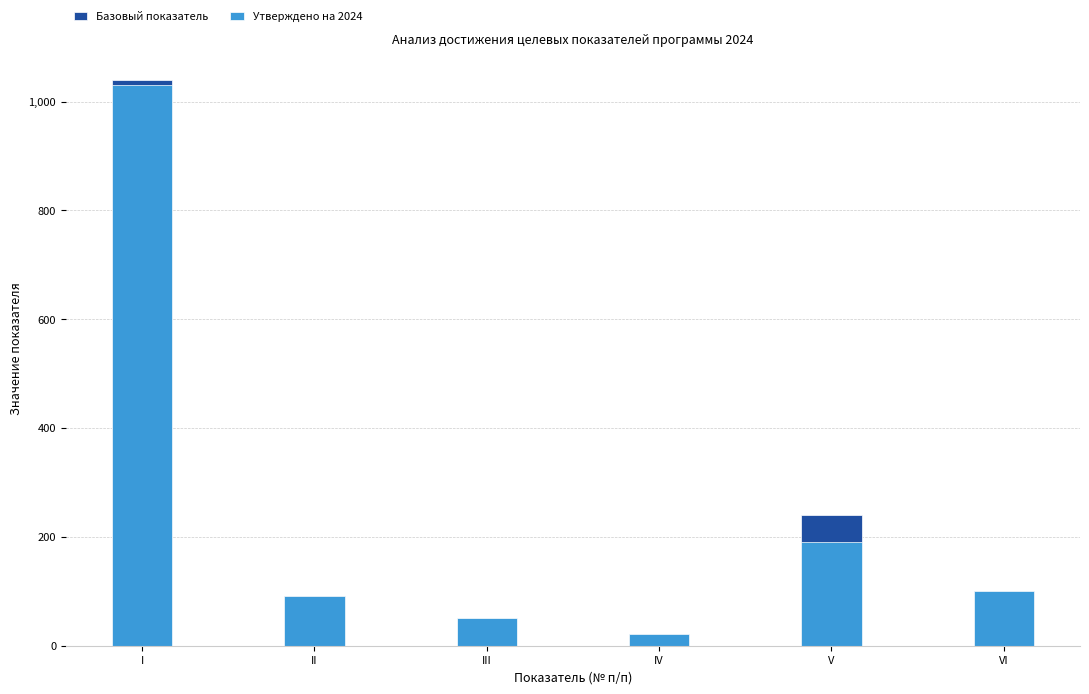

Are the bars horizontal?

No